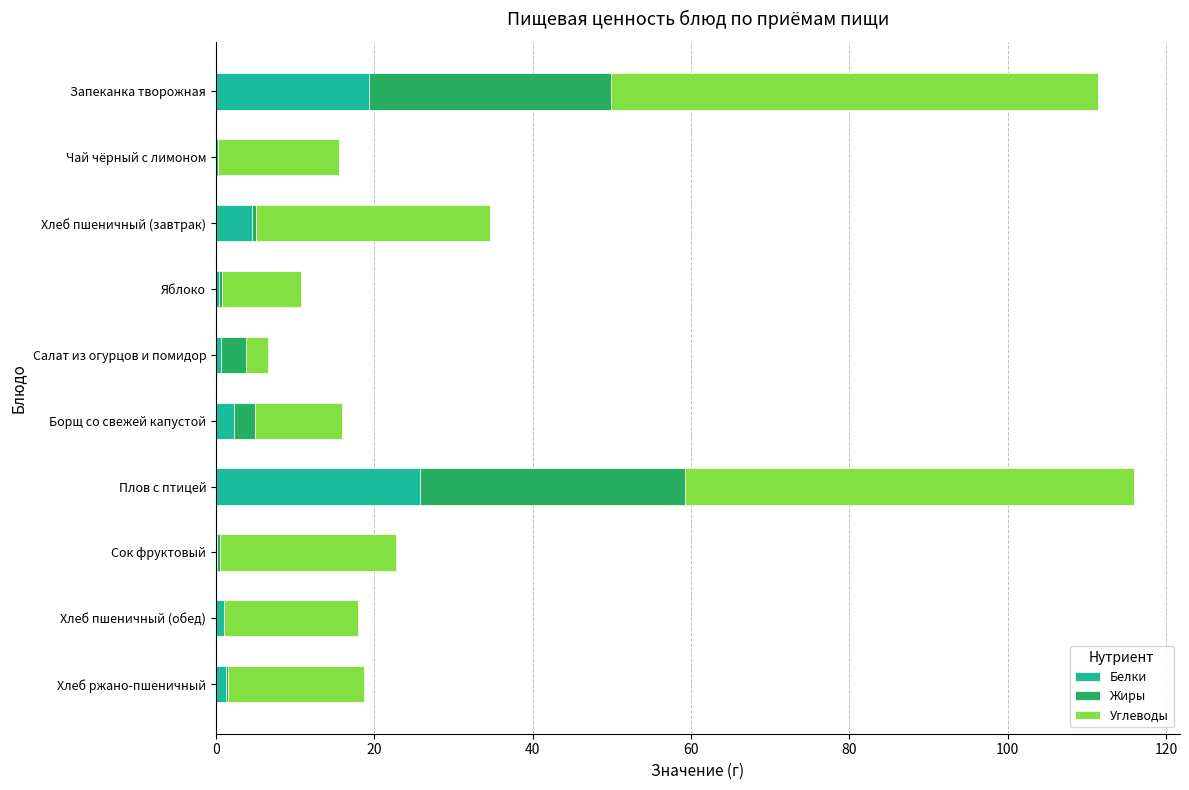

What is the sum of all Белки values?

55.8